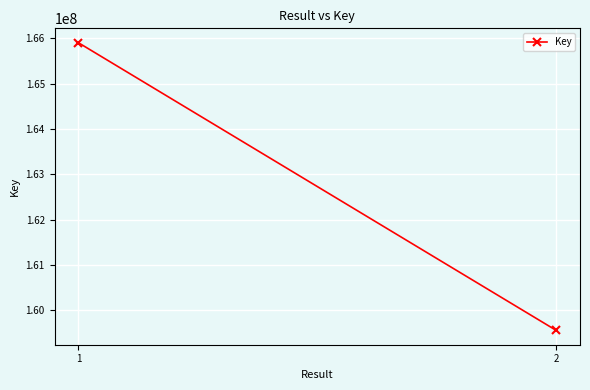

Approximately how many times larger is the value at 1 compared to 2?

1.0